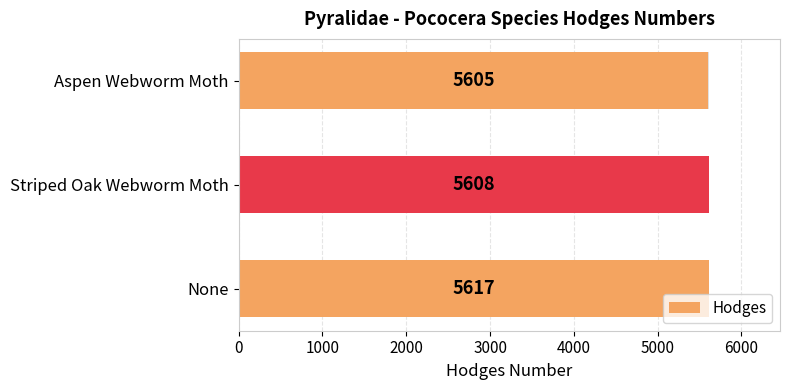

What is the sum of the values at None and Aspen Webworm Moth?

11222